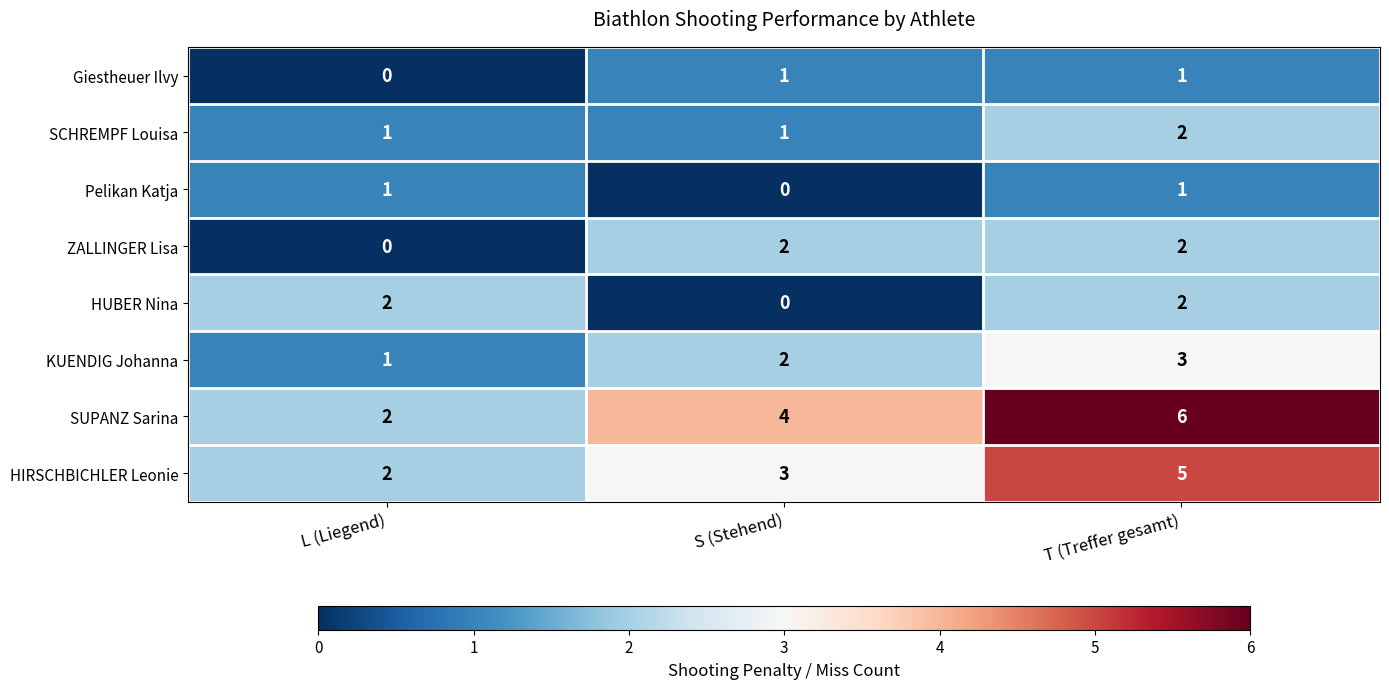

Which label corresponds to the largest value in the chart?

T (Treffer gesamt)